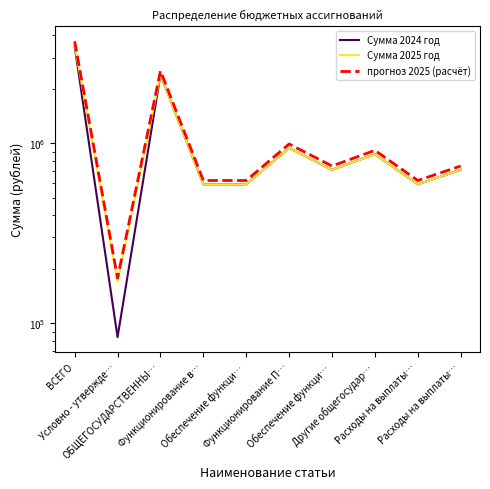

Where is the first local minimum for Сумма 2025 год?

Условно - утвержде…